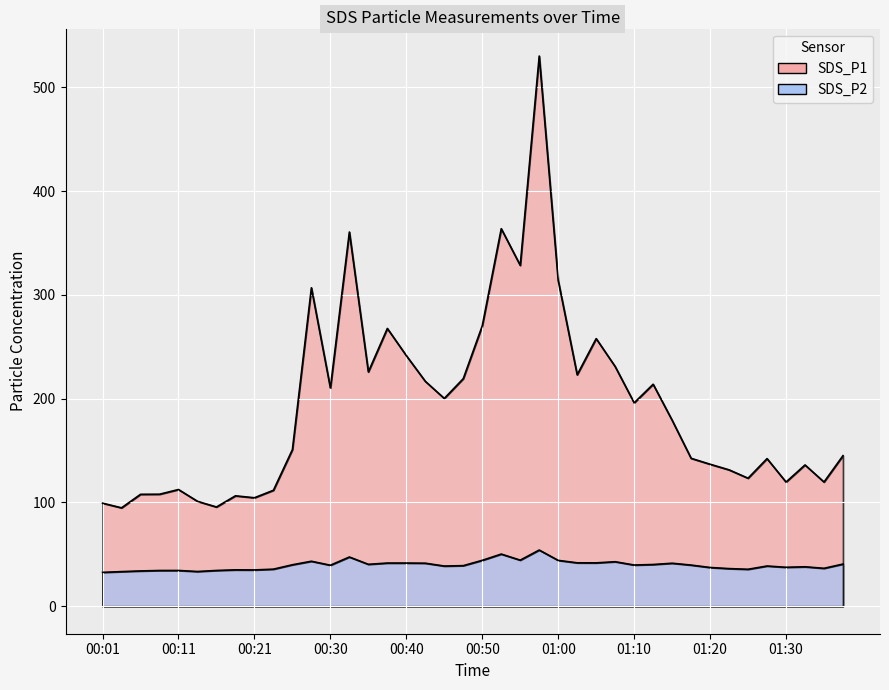

Reading left to right, list all the values displayed in this chart.

SDS_P1: 00:01=99.3	00:04=94.8	00:06=107.8	00:08=107.9	00:11=112.5	00:13=101.1	00:16=95.6	00:18=106.4	00:21=104.5	00:23=111.8	00:25=150.9	00:28=306.9	00:30=210.3	00:33=360.6	00:35=225.8	00:38=267.7	00:40=241.5	00:42=216.8	00:45=200.2	00:47=219.3	00:50=270.2	00:52=363.9	00:55=328.5	00:57=530.2	01:00=313.9	01:02=223.1	01:05=257.9	01:07=231.0	01:10=196.0	01:13=213.9	01:15=179.2	01:17=142.6	01:20=136.8	01:22=131.4	01:25=123.4	01:27=142.2	01:30=119.7	01:32=136.2	01:35=119.7	01:37=145.1
SDS_P2: 00:01=32.6	00:04=33.4	00:06=34.0	00:08=34.4	00:11=34.5	00:13=33.5	00:16=34.5	00:18=35.0	00:21=35.0	00:23=35.7	00:25=40.0	00:28=43.3	00:30=39.5	00:33=47.4	00:35=40.4	00:38=41.6	00:40=41.6	00:42=41.5	00:45=38.7	00:47=39.1	00:50=44.2	00:52=50.2	00:55=44.4	00:57=54.1	01:00=44.2	01:02=41.8	01:05=41.8	01:07=42.9	01:10=39.7	01:13=40.2	01:15=41.4	01:17=39.6	01:20=37.3	01:22=36.2	01:25=35.6	01:27=38.8	01:30=37.5	01:32=38.0	01:35=36.5	01:37=40.6